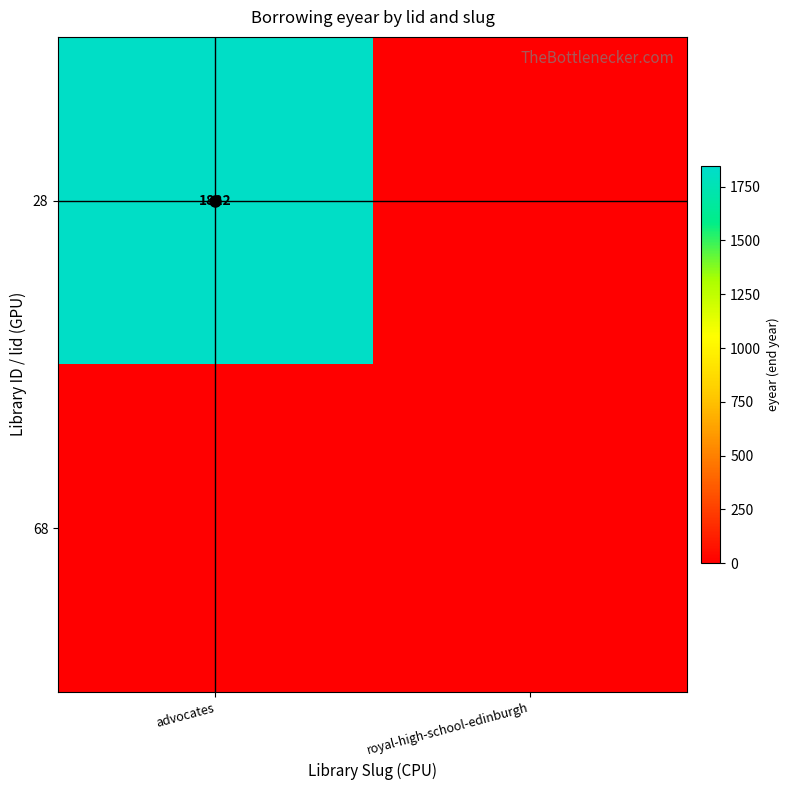

What is the spread (max minus min) of values at advocates?

1822.3